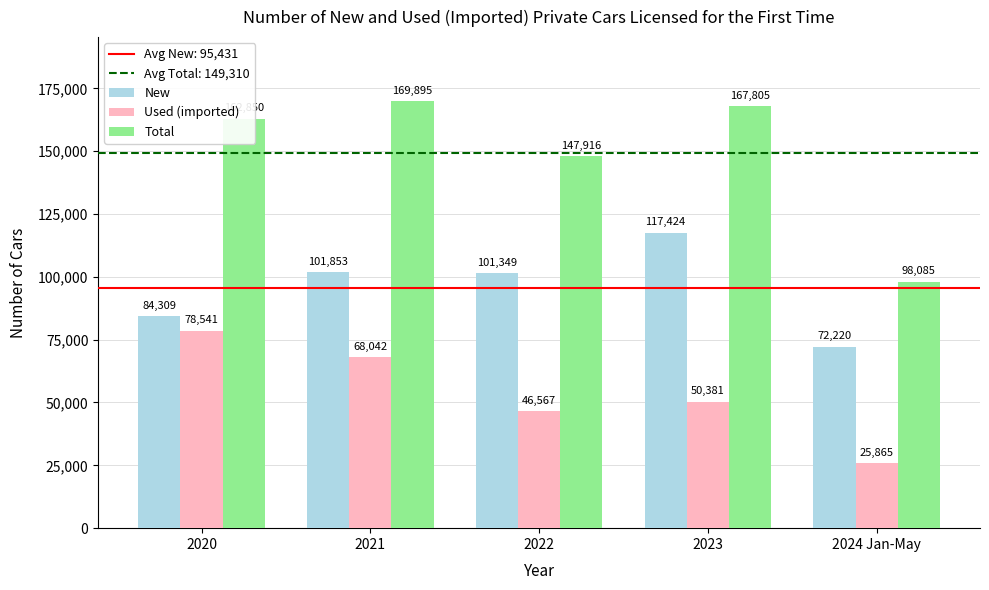

At how many categories does at least one series exceed 31250?

5